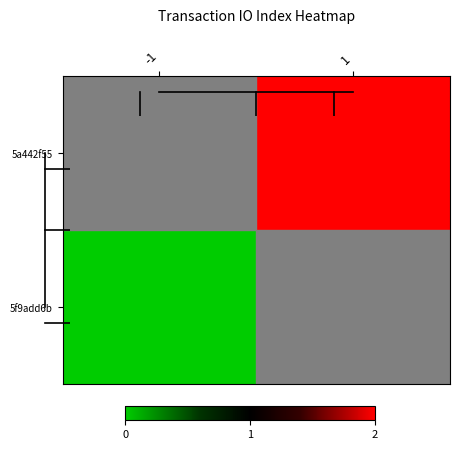

Count the number of categories in the chart.

2